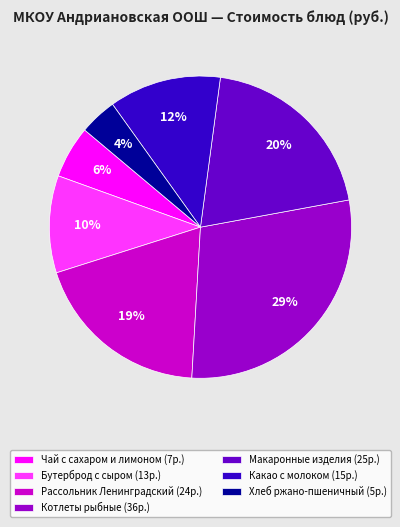

Which has a higher value, Хлеб ржано-пшеничный or Чай с сахаром и лимоном?

Чай с сахаром и лимоном